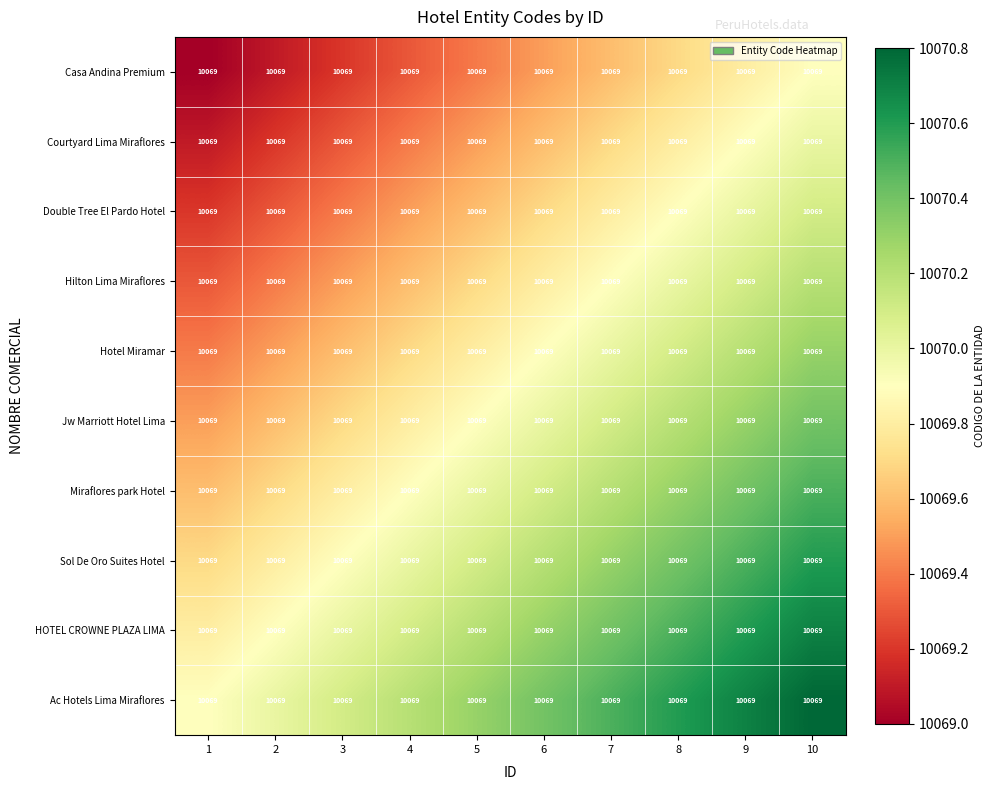

Count the Ac Hotels Lima Miraflores values in the range 10070 to 10071.

9